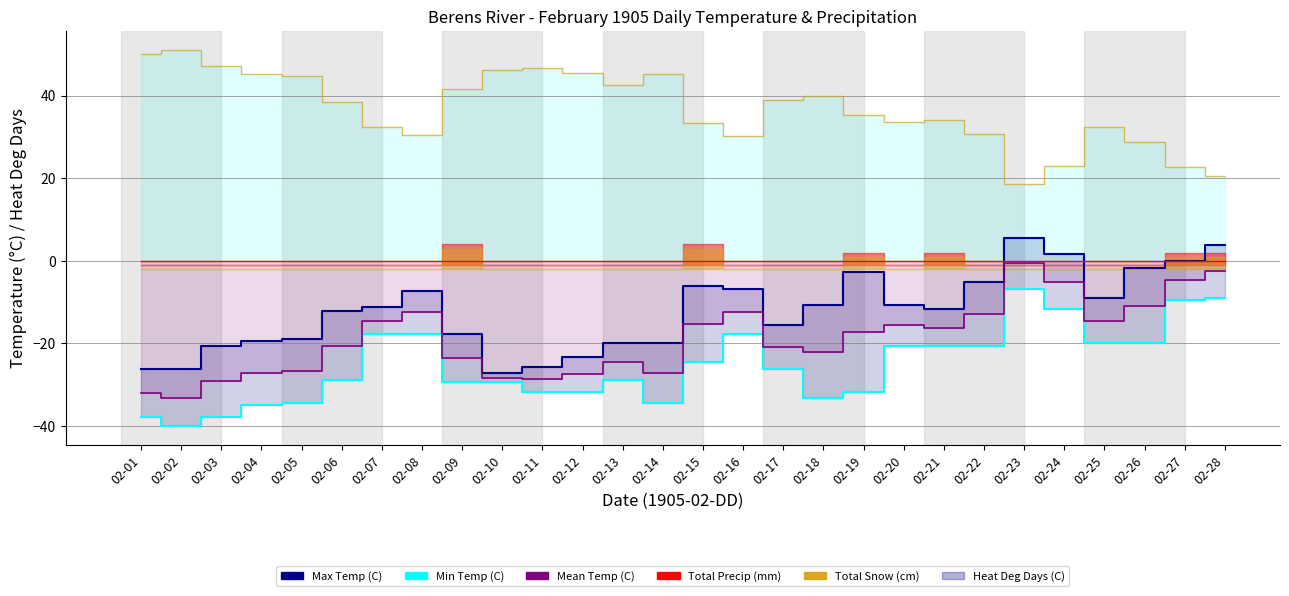

Reading left to right, extract all data points from this chart.

Max Temp (C): -26.1	-26.1	-20.6	-19.4	-18.9	-12.2	-11.1	-7.2	-17.8	-27.2	-25.6	-23.3	-20.0	-20.0	-6.1	-6.7	-15.6	-10.6	-2.8	-10.6	-11.7	-5.0	5.6	1.7	-8.9	-1.7	0.0	3.9
Min Temp (C): -37.8	-40.0	-37.8	-35.0	-34.4	-28.9	-17.8	-17.8	-29.4	-29.4	-31.7	-31.7	-28.9	-34.4	-24.4	-17.8	-26.1	-33.3	-31.7	-20.6	-20.6	-20.6	-6.7	-11.7	-20.0	-20.0	-9.4	-8.9
Mean Temp (C): -32.0	-33.1	-29.2	-27.2	-26.7	-20.6	-14.5	-12.5	-23.6	-28.3	-28.7	-27.5	-24.5	-27.2	-15.3	-12.3	-20.9	-22.0	-17.3	-15.6	-16.2	-12.8	-0.6	-5.0	-14.5	-10.9	-4.7	-2.5
Heat Deg Days (C): 50.0	51.1	47.2	45.2	44.7	38.6	32.5	30.5	41.6	46.3	46.7	45.5	42.5	45.2	33.3	30.3	38.9	40.0	35.3	33.6	34.2	30.8	18.6	23.0	32.5	28.9	22.7	20.5